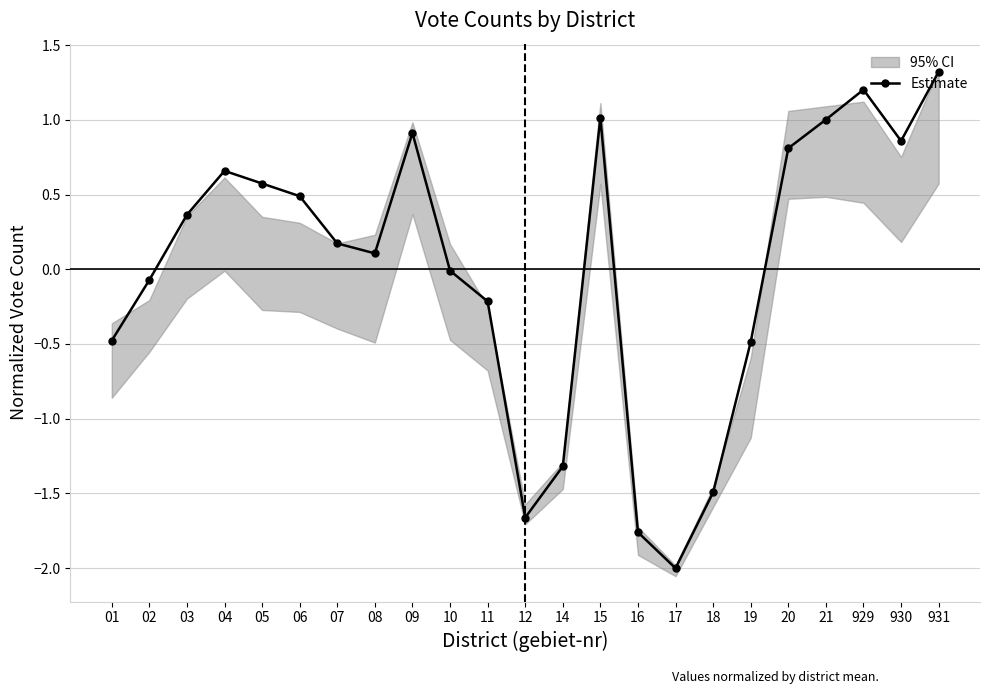

How many interior local peaks (higher than both neighbors) does the data have?

4